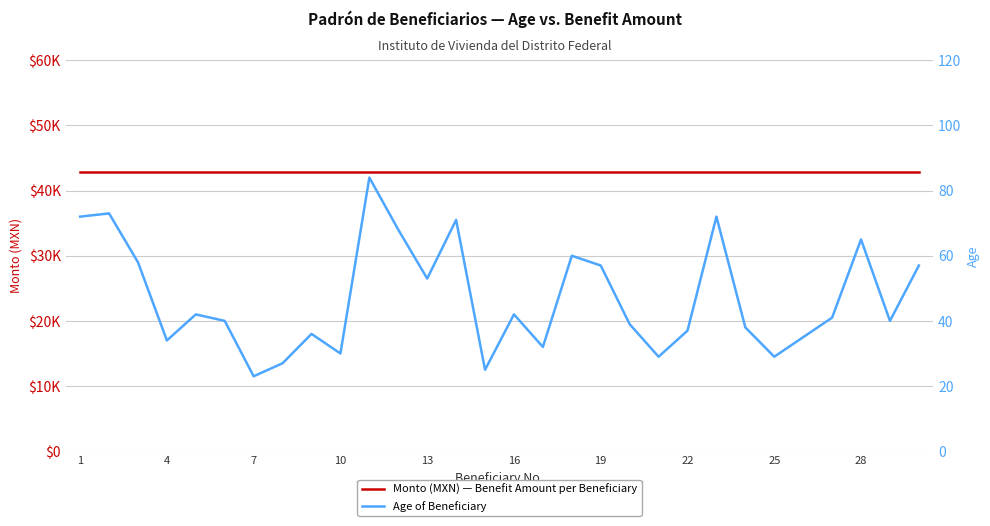

Is the value of Age of Beneficiary at 16 greater than the value of Monto (MXN) — Benefit Amount per Beneficiary at 7?

No